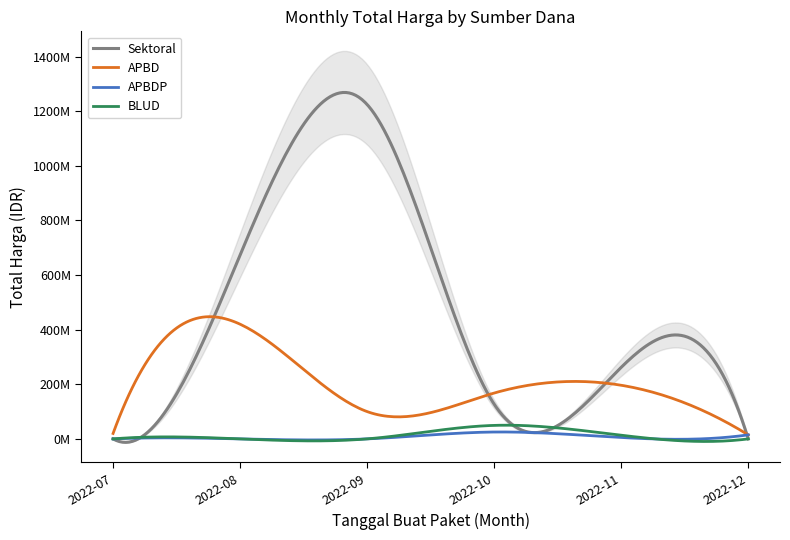

True or false: Total Harga (BLUD) has a value of -18515030 at 6.

False